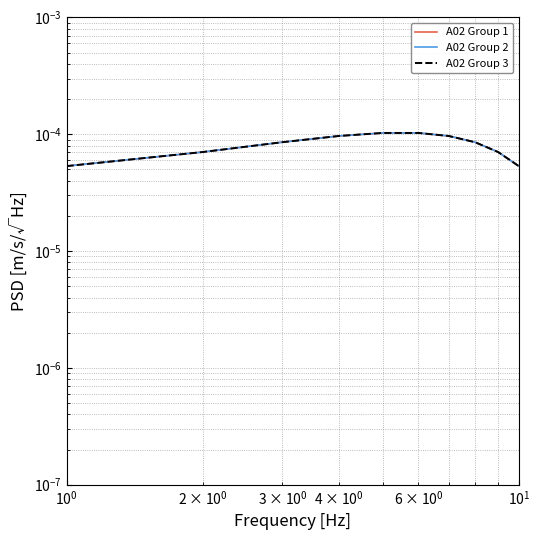

True or false: A02 Group 3 and A02 Group 1 cross at least once.

True